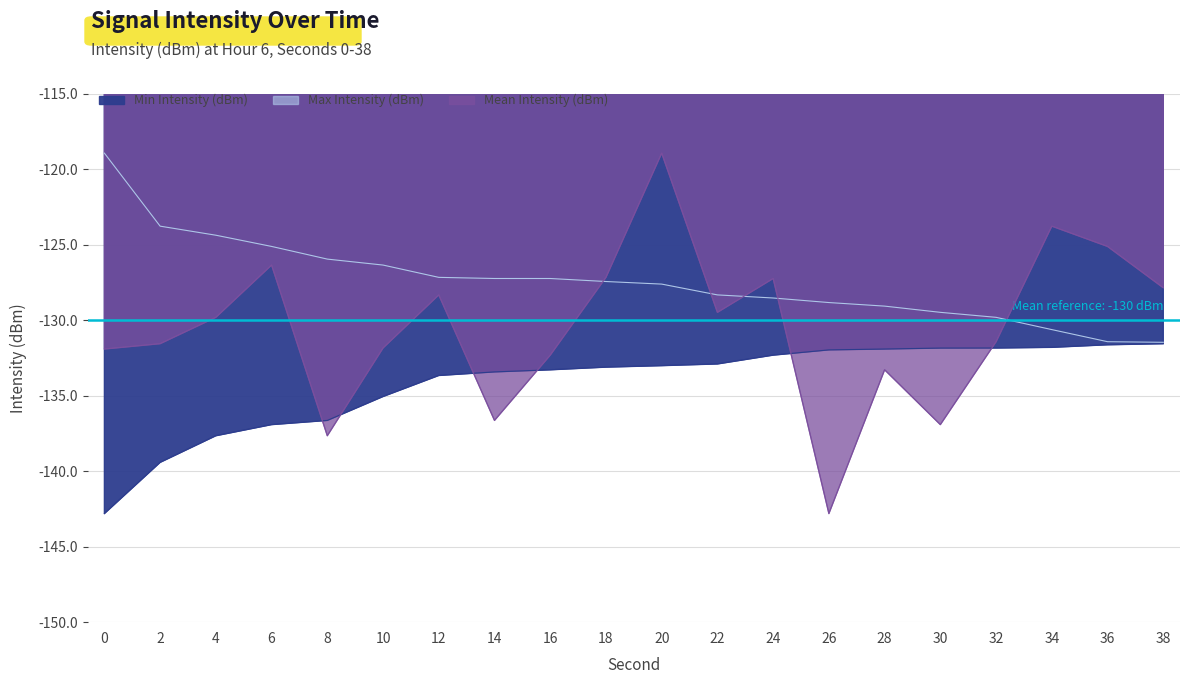

Does the chart display data point markers on the line(s)?

No